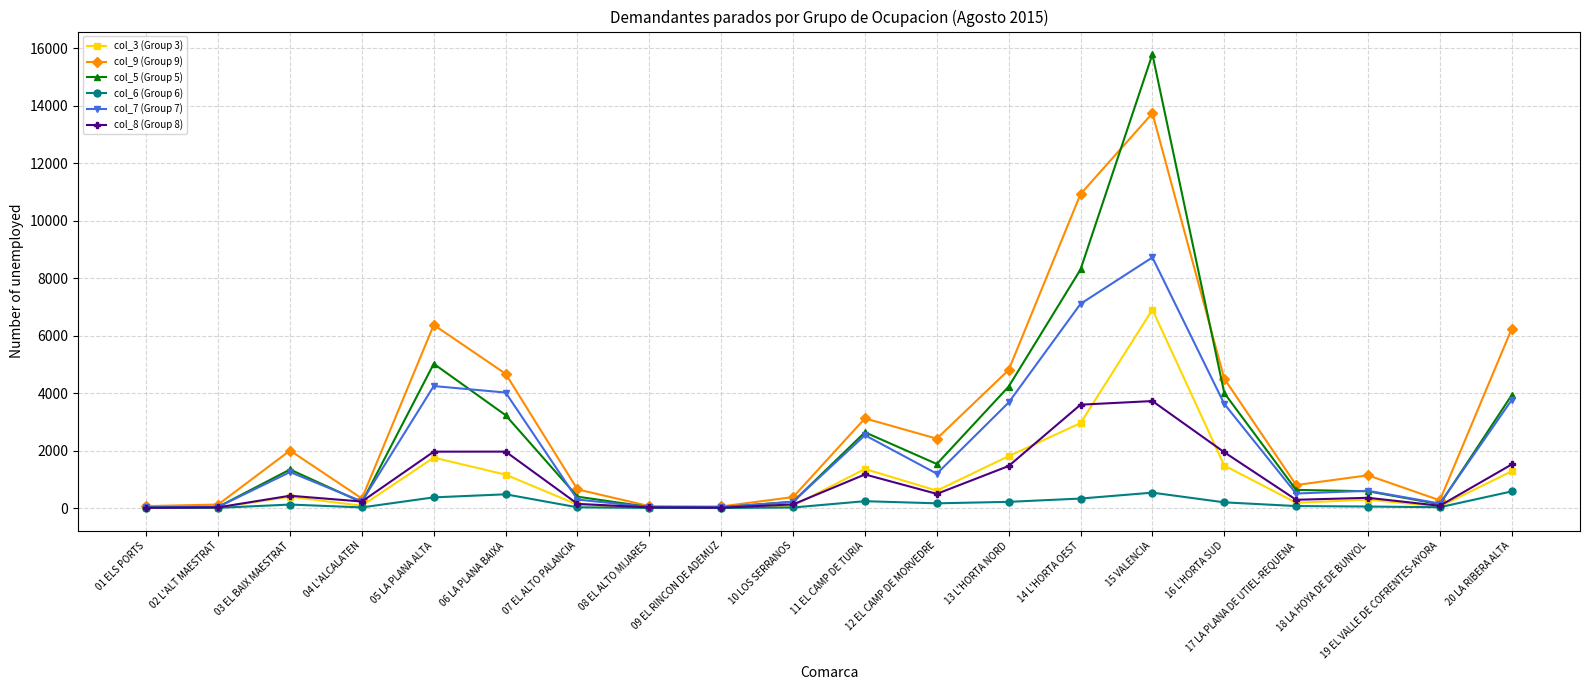

At which label is col_5 (Group 5) closest to 7910?

14 L'HORTA OEST